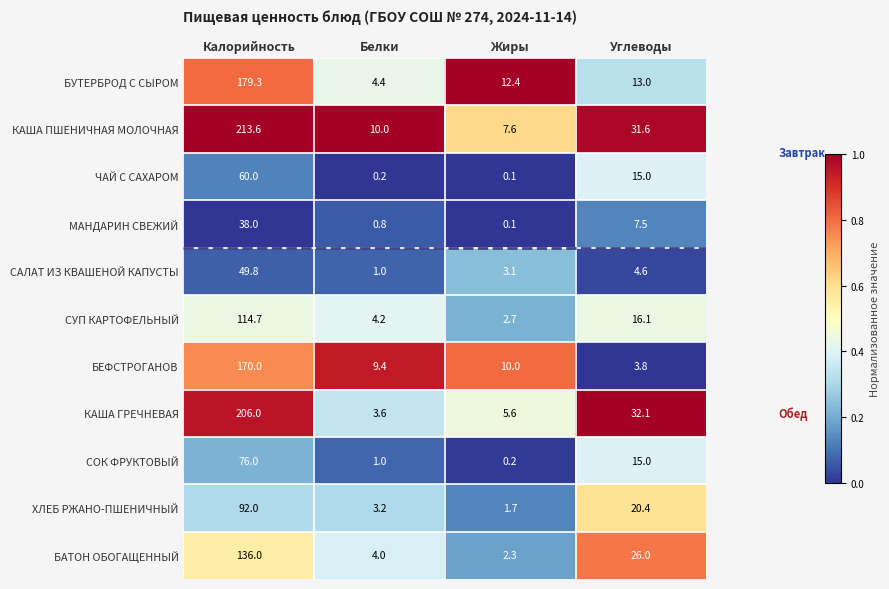

Is it true that БЕФСТРОГАНОВ equals 76.8 at Калорийность?

False